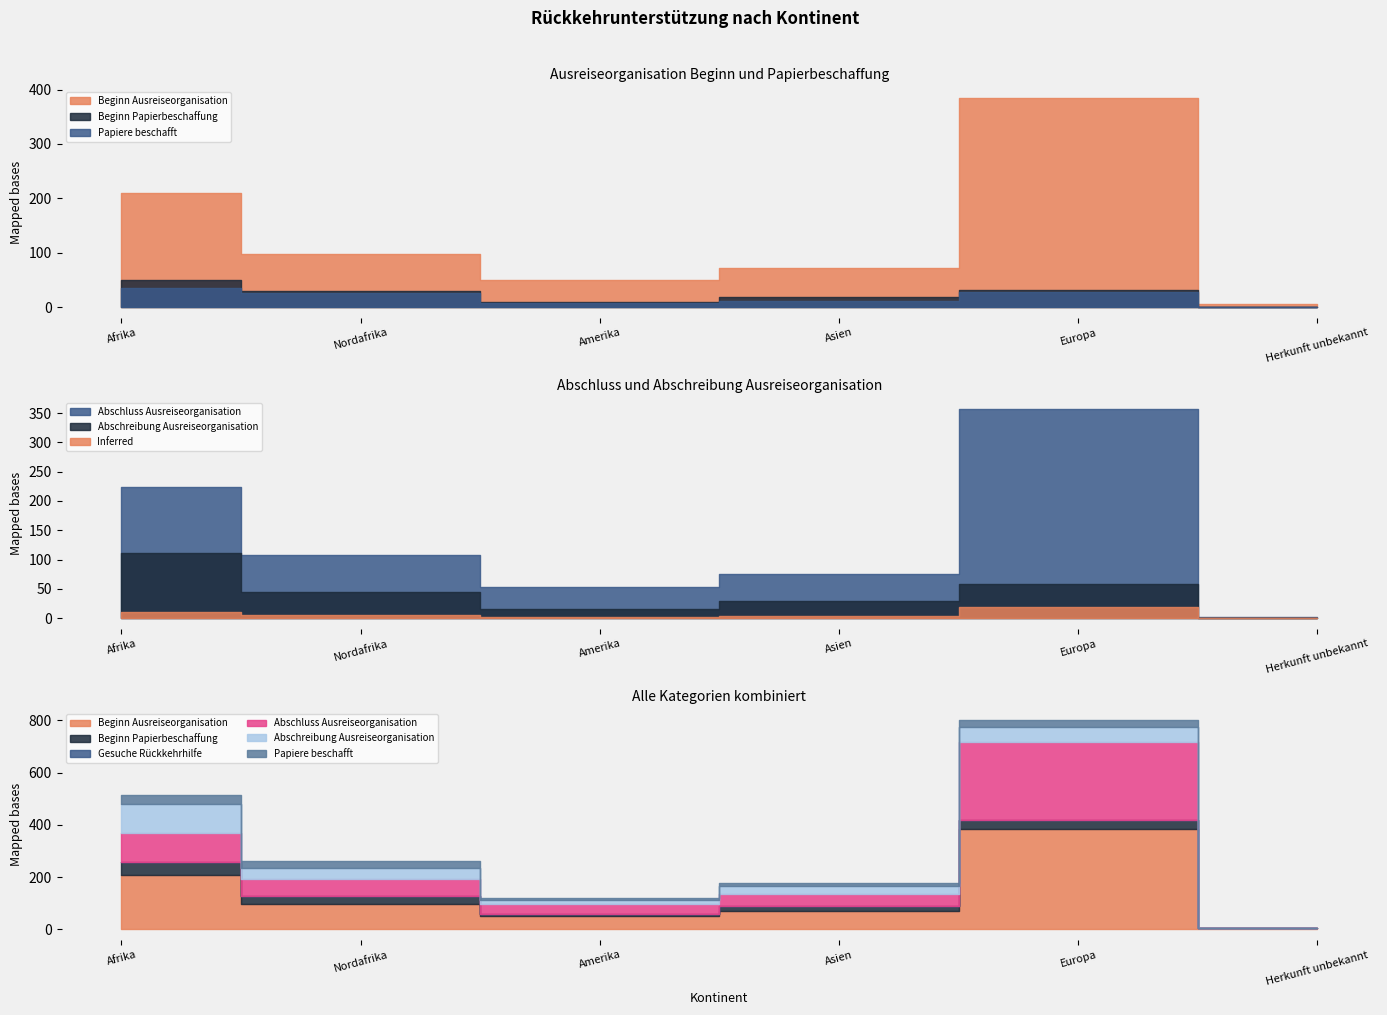

Which label corresponds to the smallest value in the chart?

Herkunft unbekannt